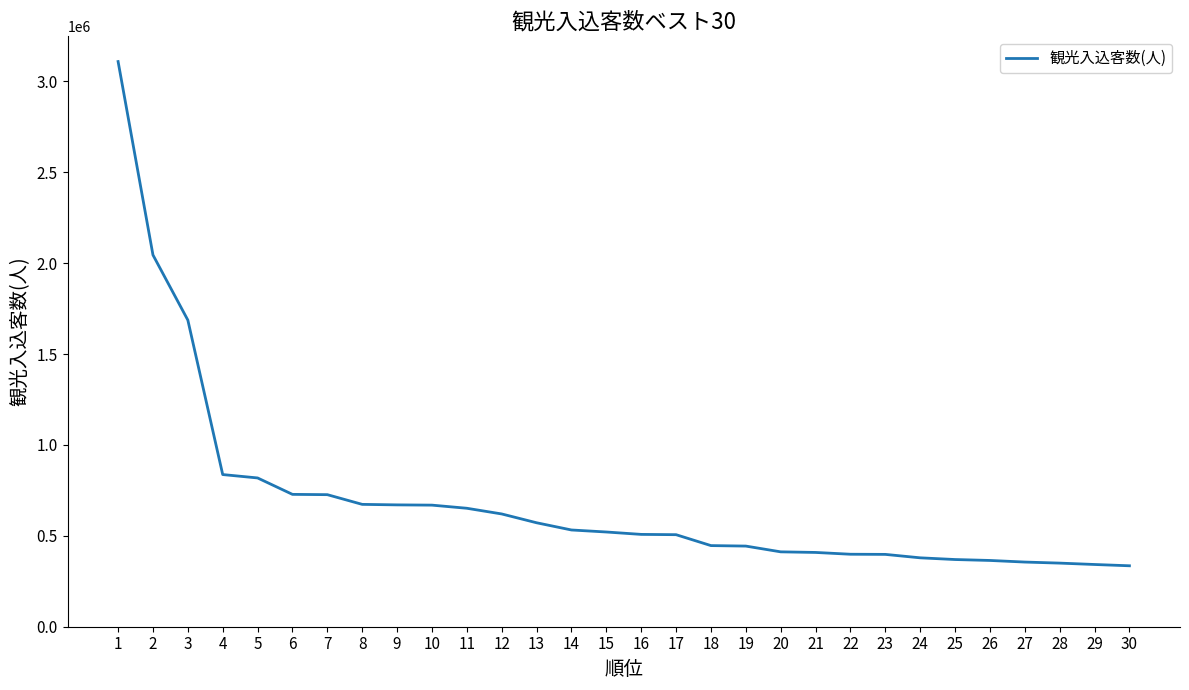

Does the chart have visible grid lines?

No